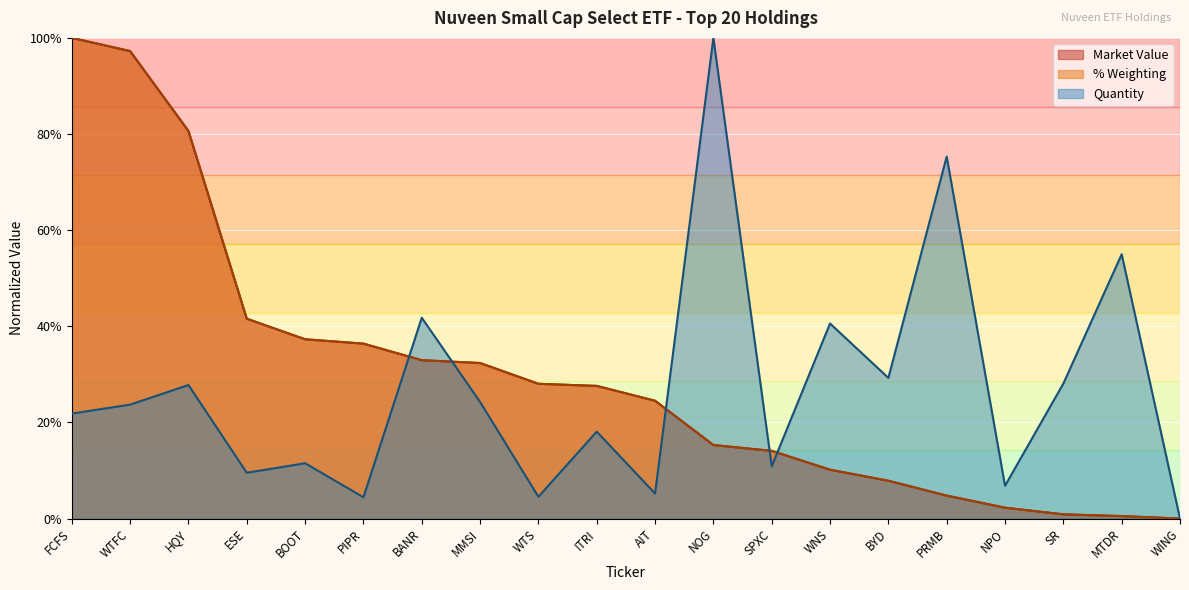

Reading left to right, what are all the values shown in this chart?

Market Value: FCFS=100.0	WTFC=97.3	HQY=80.6	ESE=41.6	BOOT=37.3	PIPR=36.4	BANR=32.9	MMSI=32.4	WTS=28.0	ITRI=27.6	AIT=24.5	NOG=15.3	SPXC=14.1	WNS=10.2	BYD=7.9	PRMB=4.8	NPO=2.3	SR=0.9	MTDR=0.5	WING=0.0
% Weighting: FCFS=100.0	WTFC=97.3	HQY=80.6	ESE=41.6	BOOT=37.3	PIPR=36.4	BANR=32.9	MMSI=32.4	WTS=28.0	ITRI=27.6	AIT=24.5	NOG=15.3	SPXC=14.1	WNS=10.2	BYD=7.9	PRMB=4.8	NPO=2.3	SR=0.9	MTDR=0.5	WING=0.0
Quantity: FCFS=21.8	WTFC=23.7	HQY=27.8	ESE=9.5	BOOT=11.5	PIPR=4.4	BANR=41.8	MMSI=24.3	WTS=4.5	ITRI=18.1	AIT=5.2	NOG=100.0	SPXC=10.9	WNS=40.6	BYD=29.3	PRMB=75.3	NPO=6.8	SR=28.1	MTDR=55.0	WING=0.0